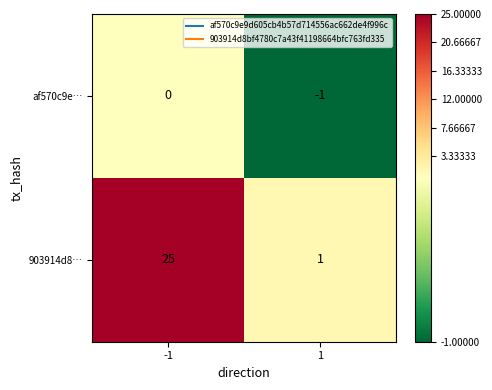

What is the difference between the 903914d8… values at -1 and 1?

24